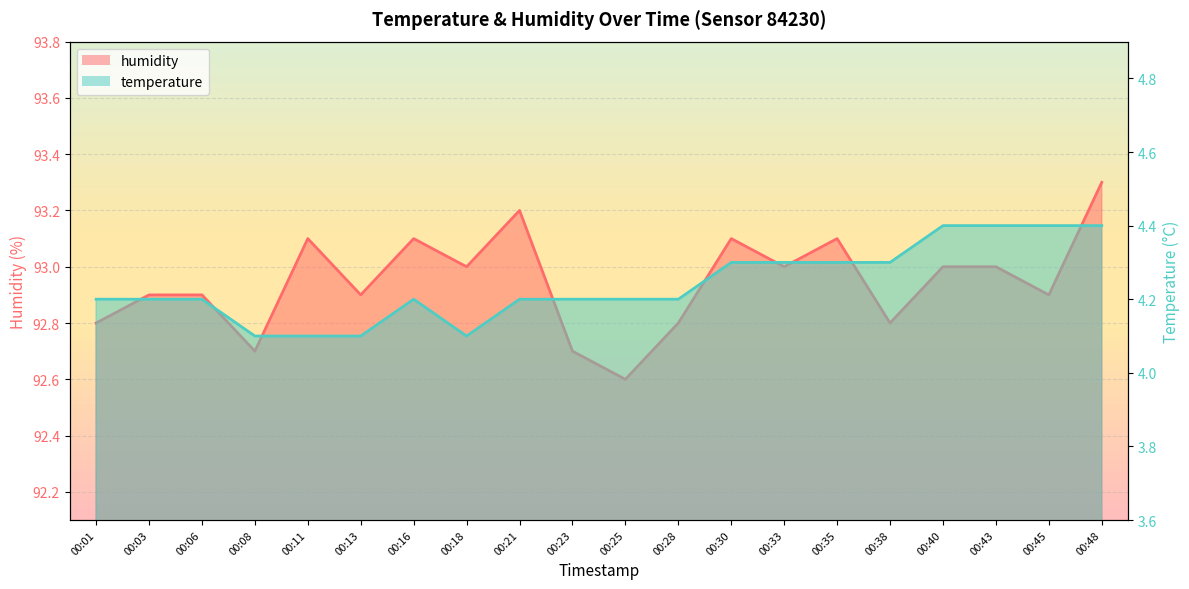

Which series has the largest range (max minus min)?

humidity